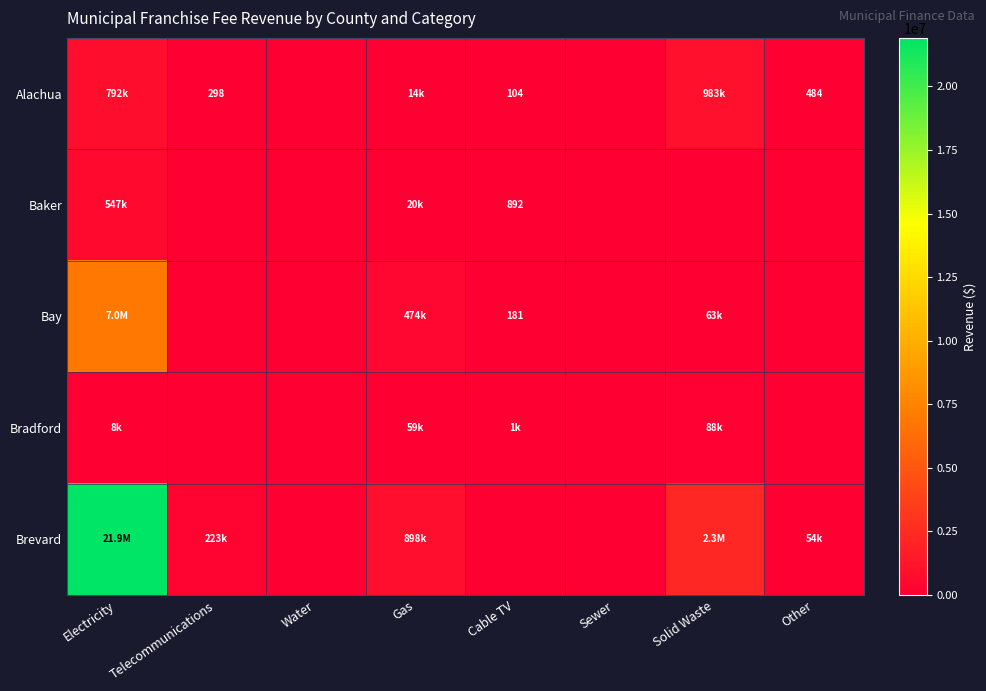

Is it true that Alachua equals 298 at Telecommunications?

True